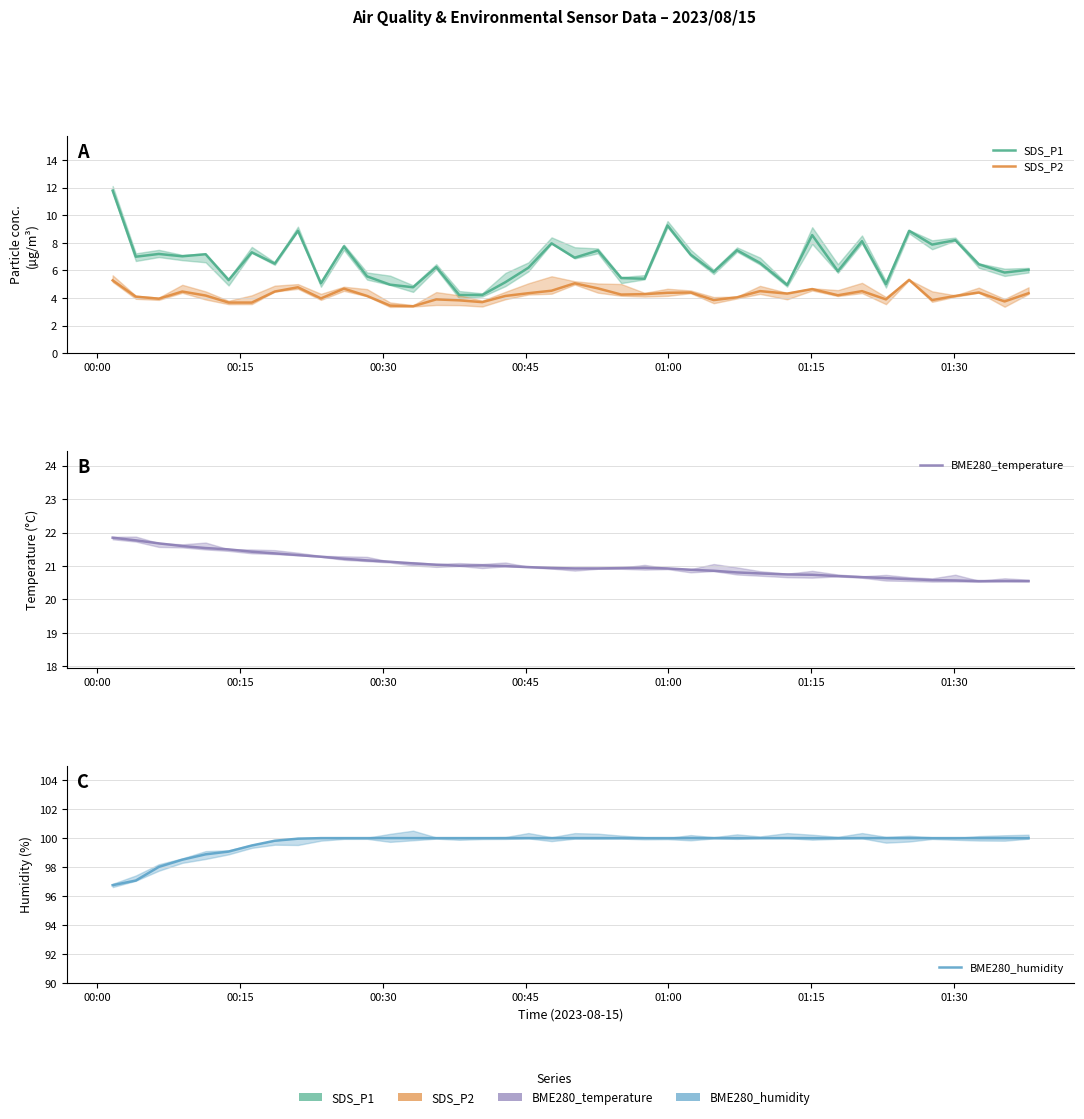

Is the value of SDS_P2 at 00:15 greater than the value of BME280_temperature at 23?

No